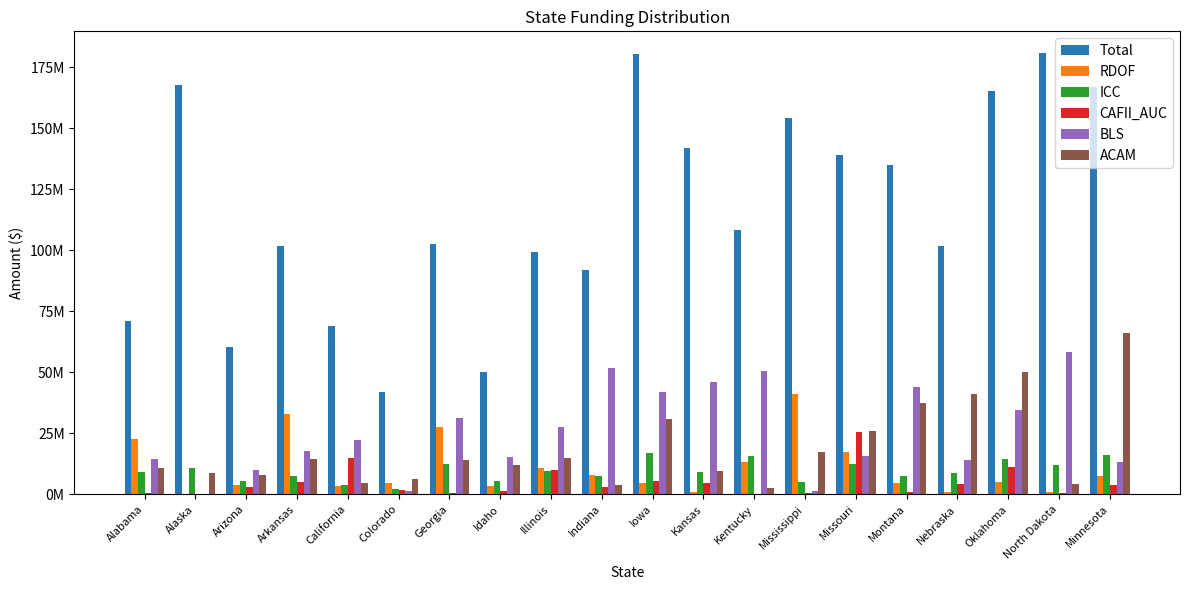

Does the chart contain stacked bars?

No